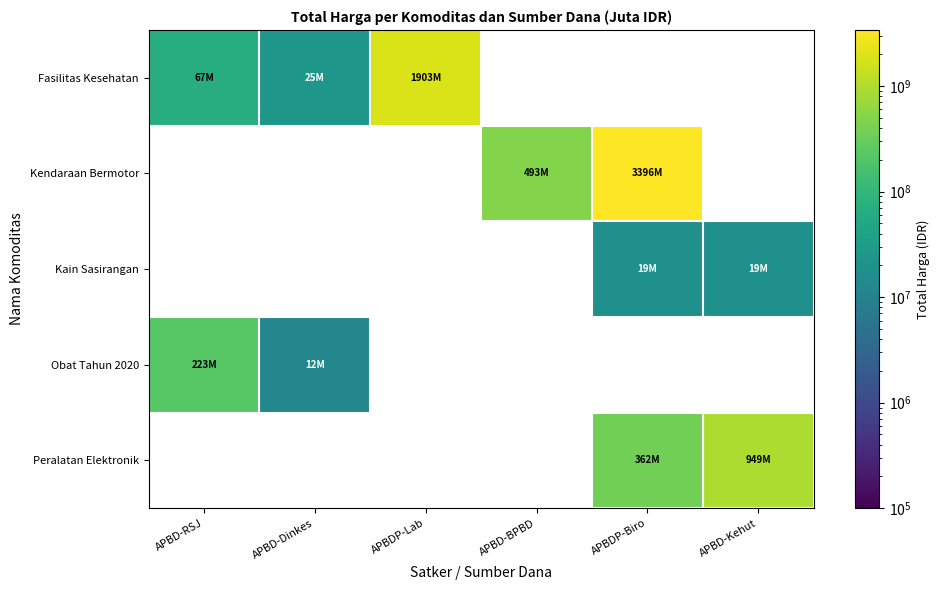

How many series are shown in this chart?

5